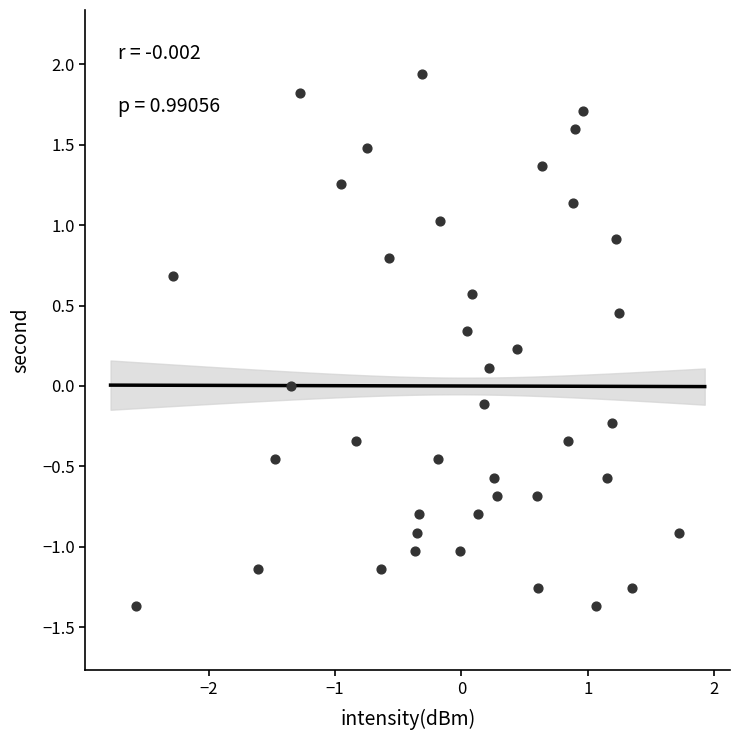

What is the range of Y values (max minus min)?

3.3